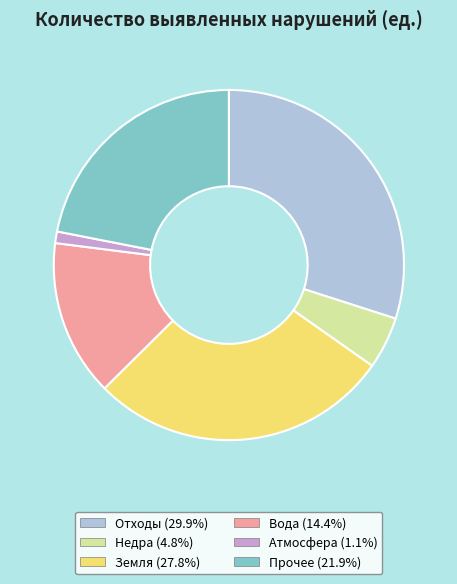

Combined, do Отходы and Вода account for over 50%?

No